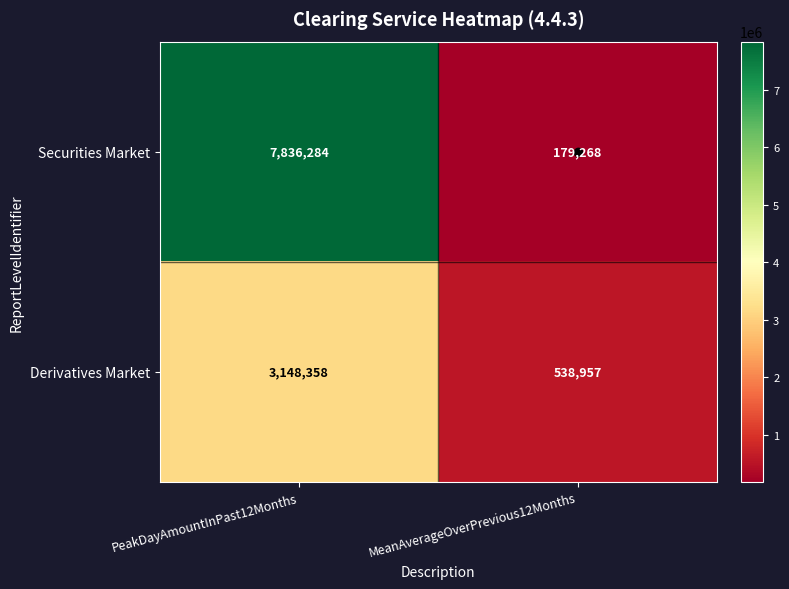

True or false: Securities Market has a value of 179268 at MeanAverageOverPrevious12Months.

True